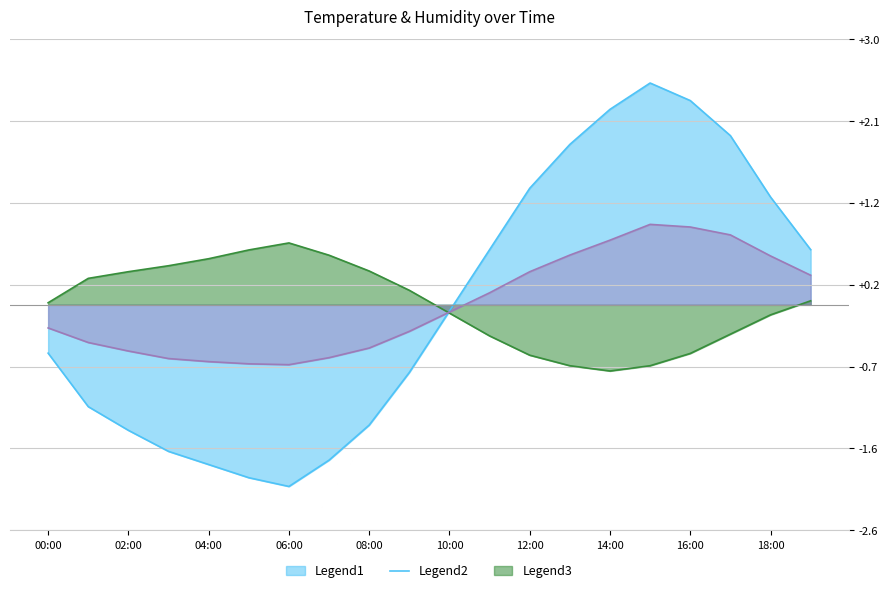

True or false: temp_centered and temperature intersect in this chart.

True